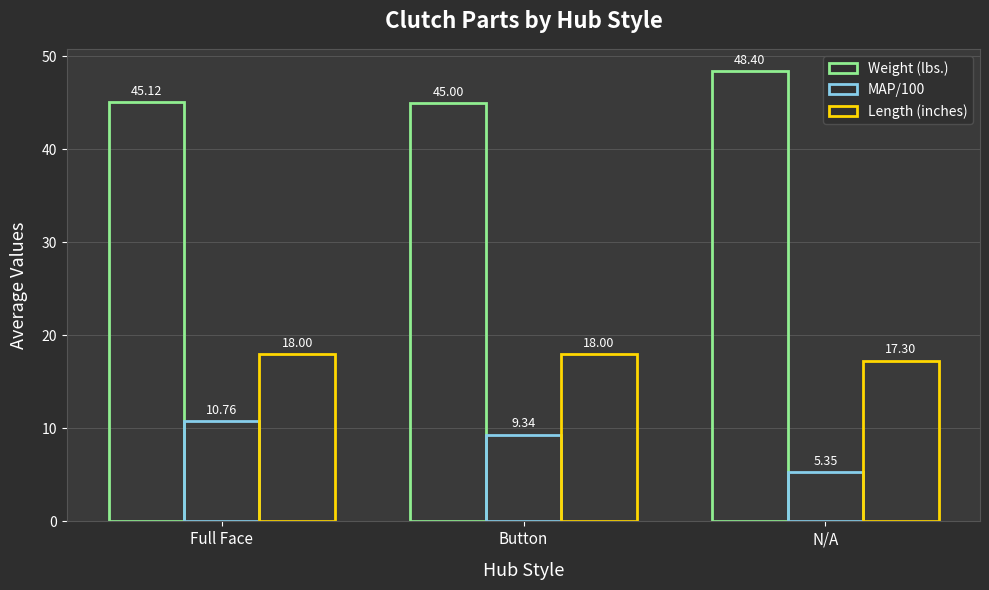

What is the total value across all series at Full Face?

73.9